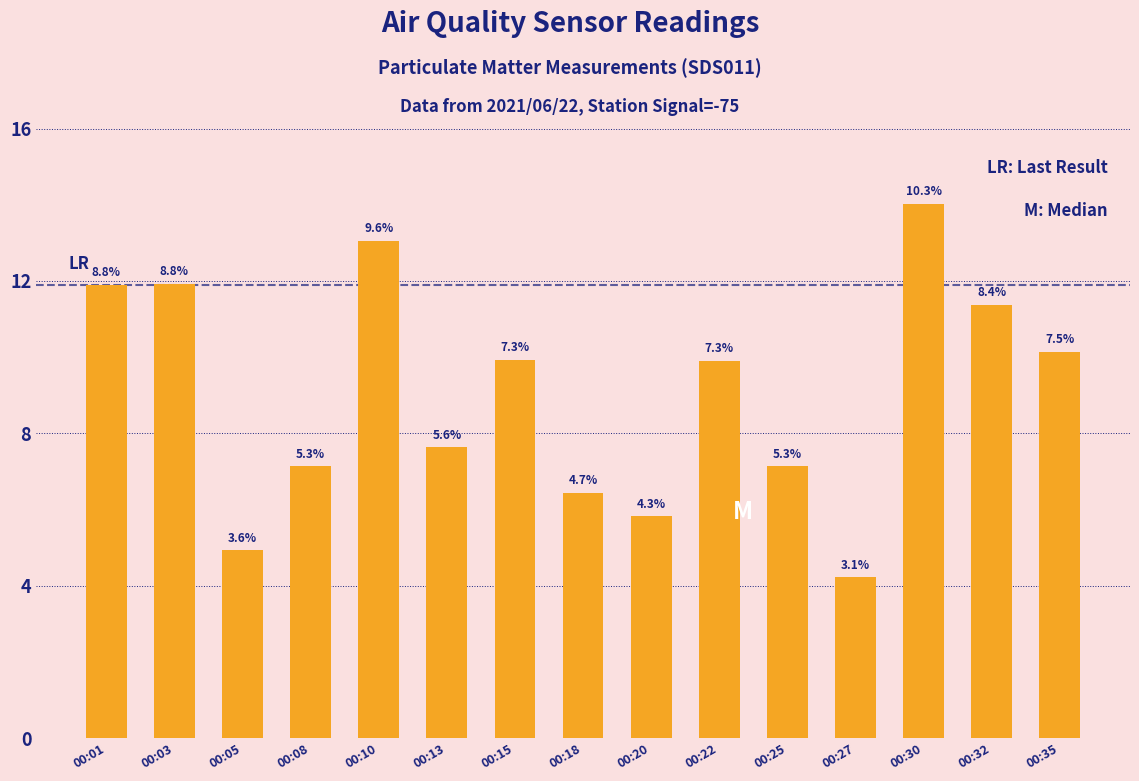

What is the value of the 8th bar from the left?

6.4